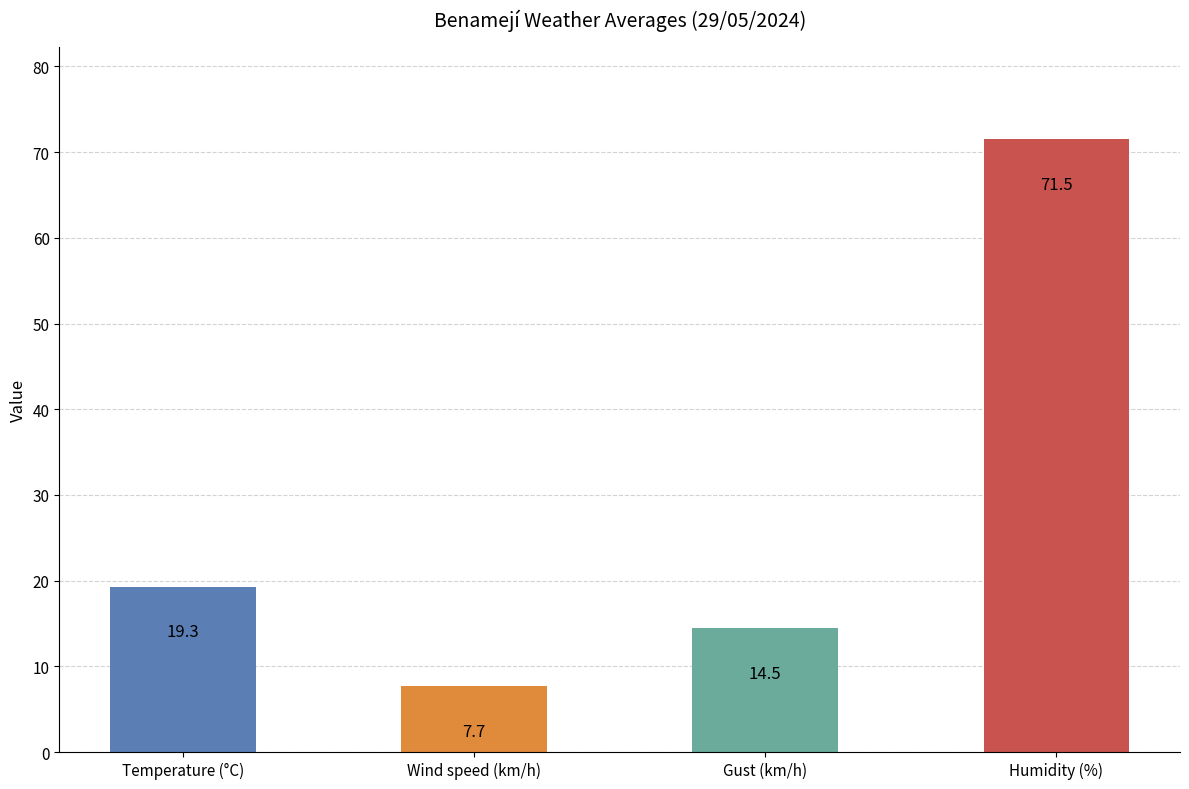

How many distinct data groups are displayed?

4